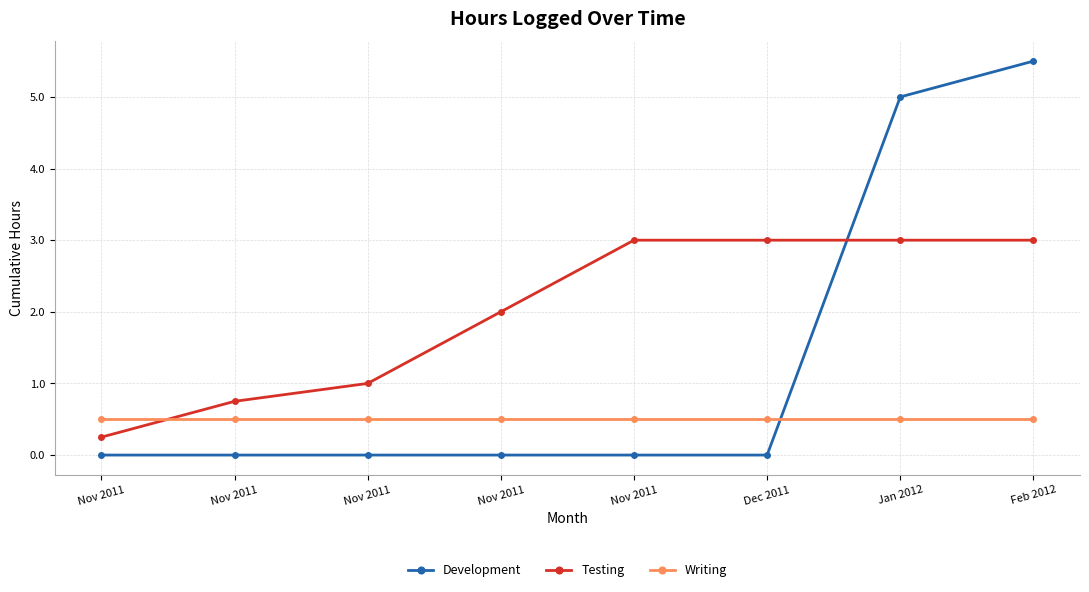

How many distinct data groups are displayed?

3